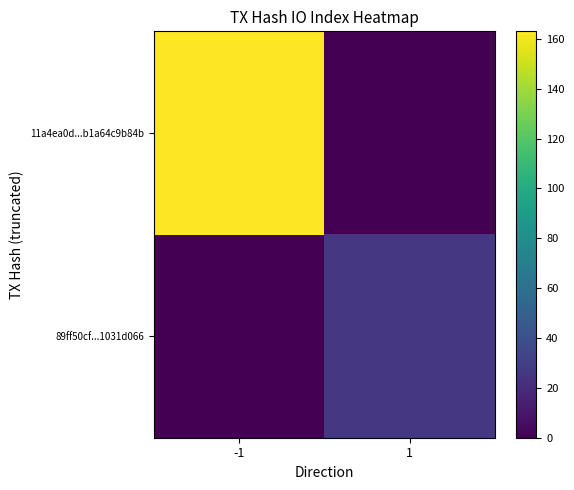

Rank the series by their average value, from lowest to highest.

89ff50cf...1031d066, 11a4ea0d...b1a64c9b84b